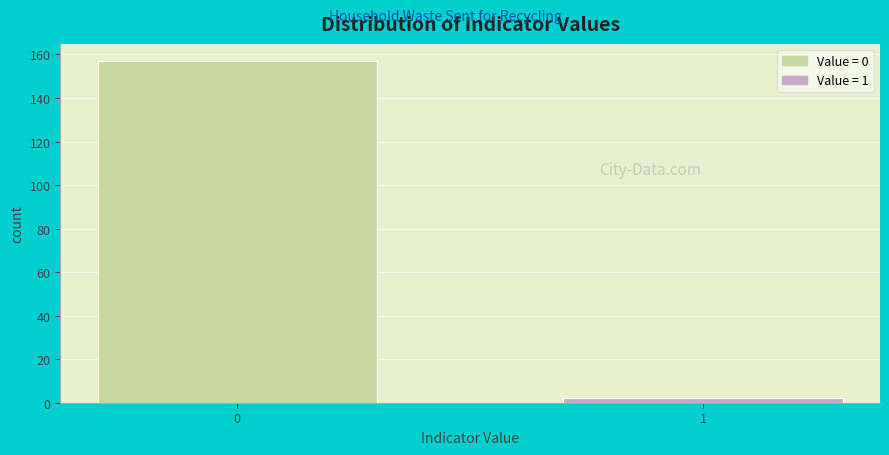

Reading left to right, extract all data points from this chart.

0=157	1=2